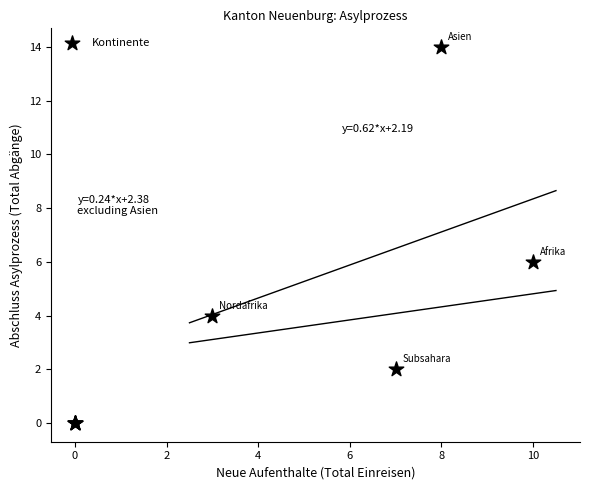

What Y value in the scatter plot is closest to 7?

6